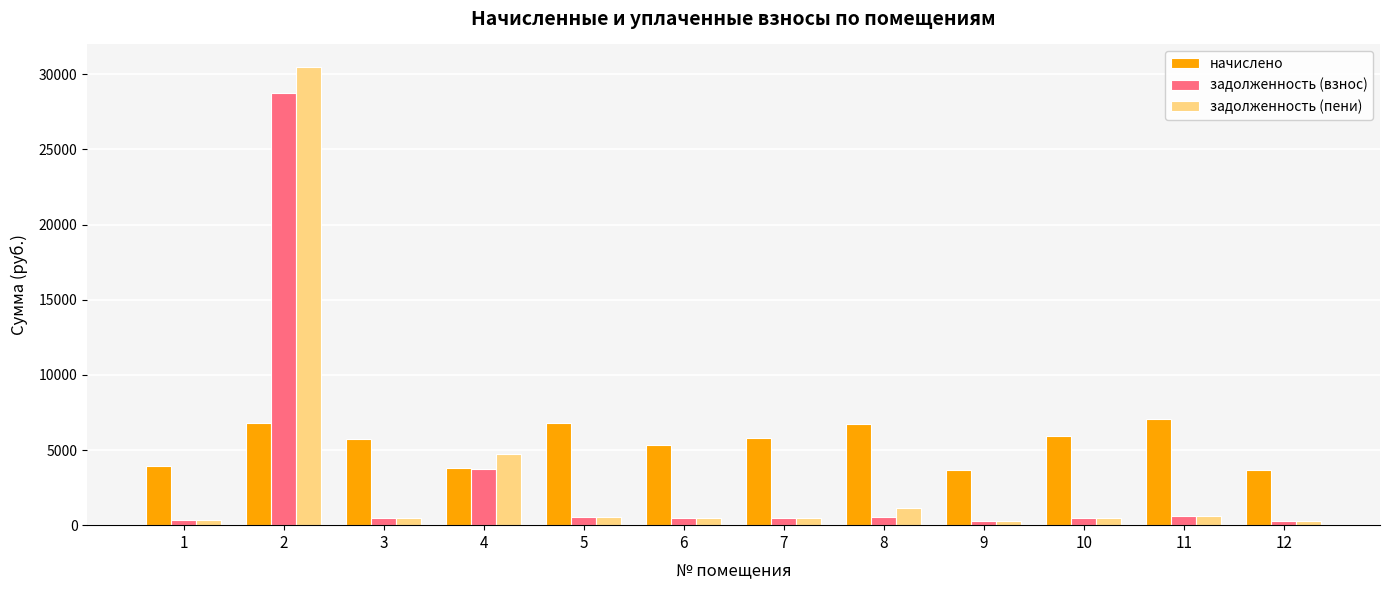

How many values in the начислено series exceed 5811?

6